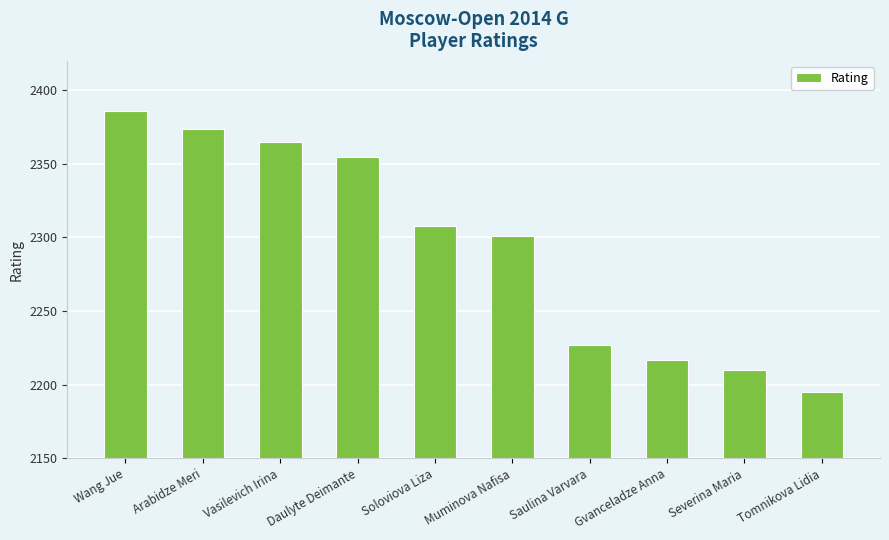

List the labels in order of value, smallest first.

Tomnikova Lidia, Severina Maria, Gvanceladze Anna, Saulina Varvara, Muminova Nafisa, Soloviova Liza, Daulyte Deimante, Vasilevich Irina, Arabidze Meri, Wang Jue